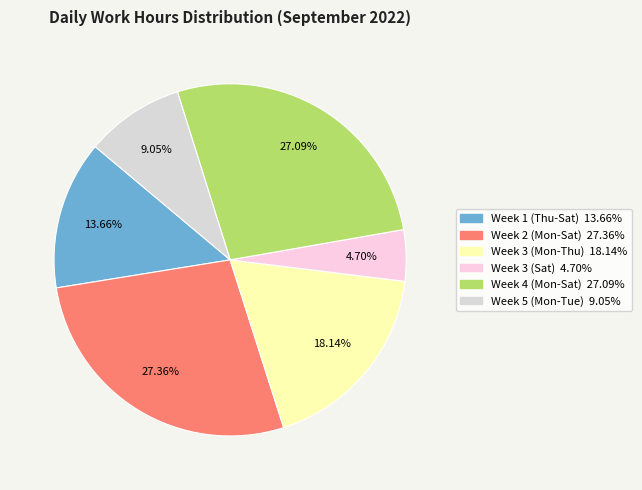

Count the number of slices in the pie.

6